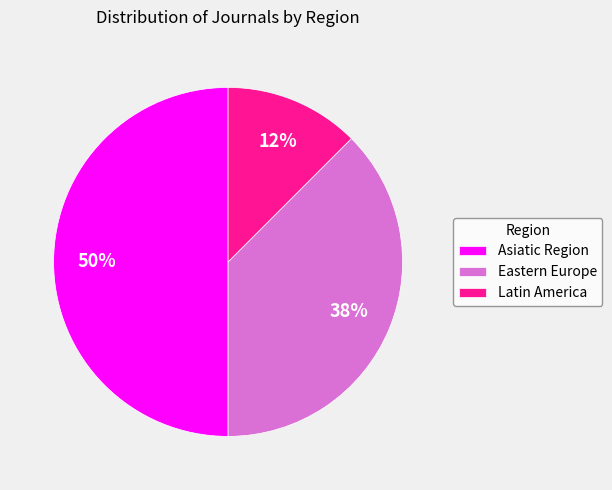

Rank the categories by value from highest to lowest.

Asiatic Region, Eastern Europe, Latin America